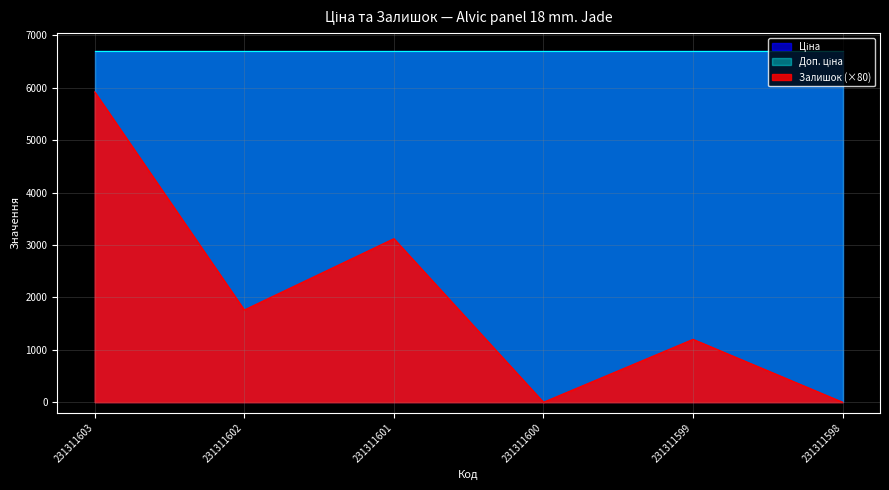

The Залишок series shows 74.0 at 231311603. True or false?

True